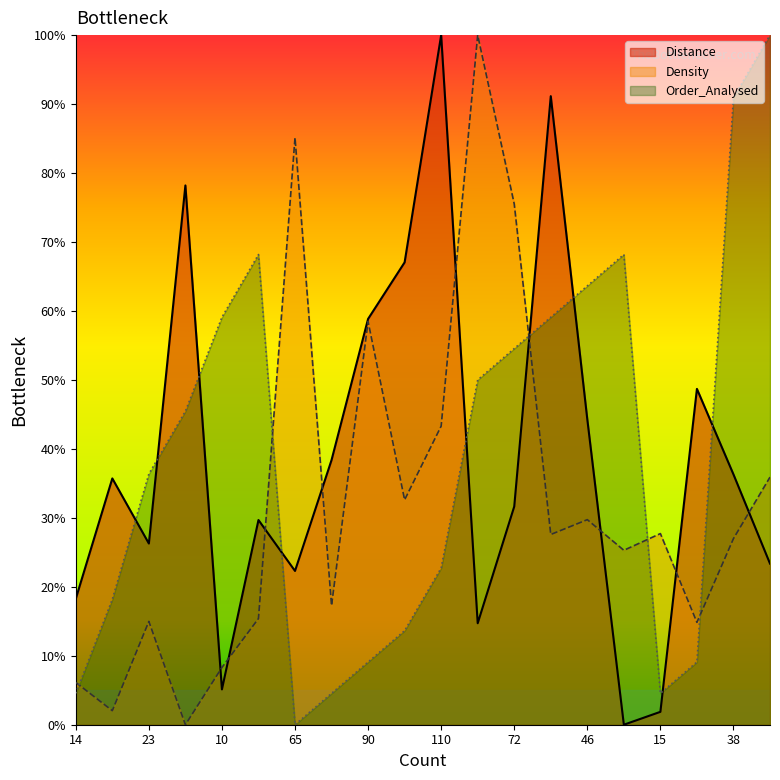

Where is the first local minimum for Order_Analysed?

65